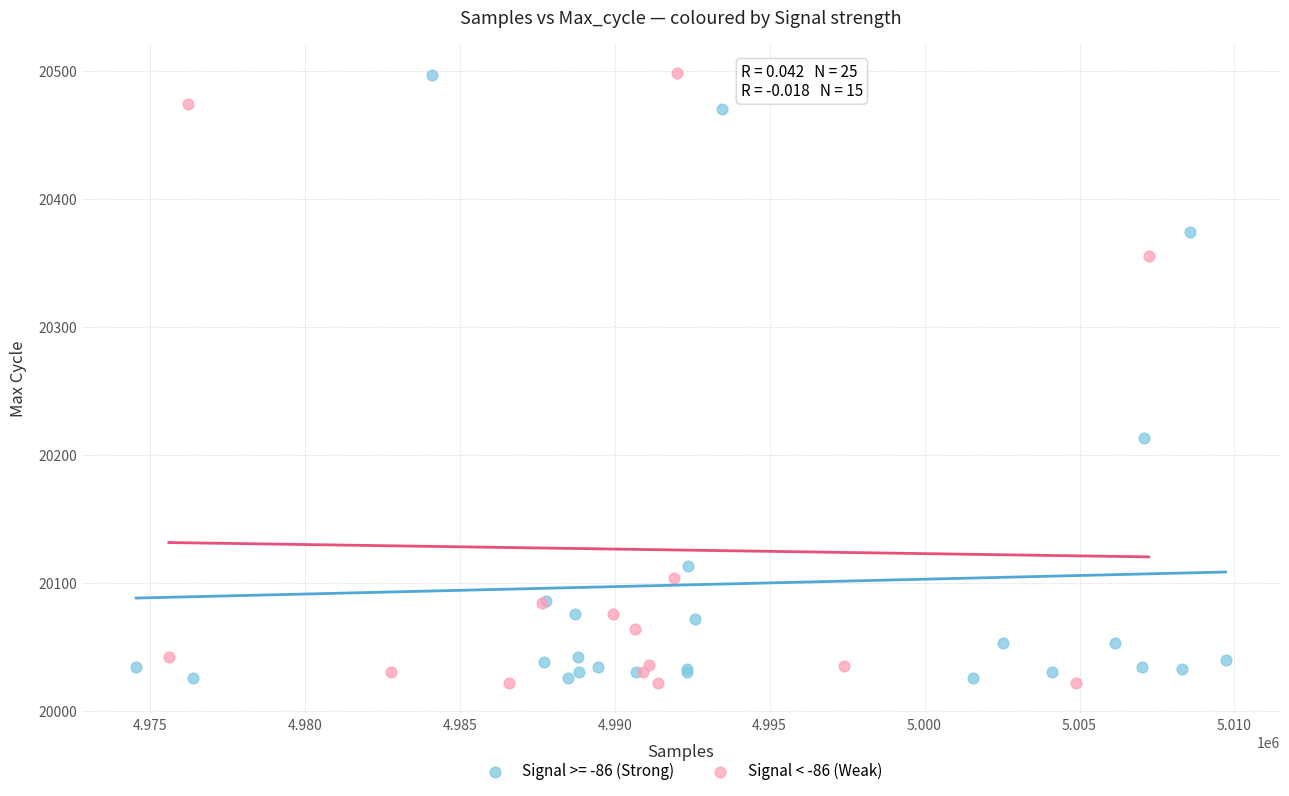

What are all the series names shown in the legend?

Signal >= -86 (Strong), Signal < -86 (Weak)